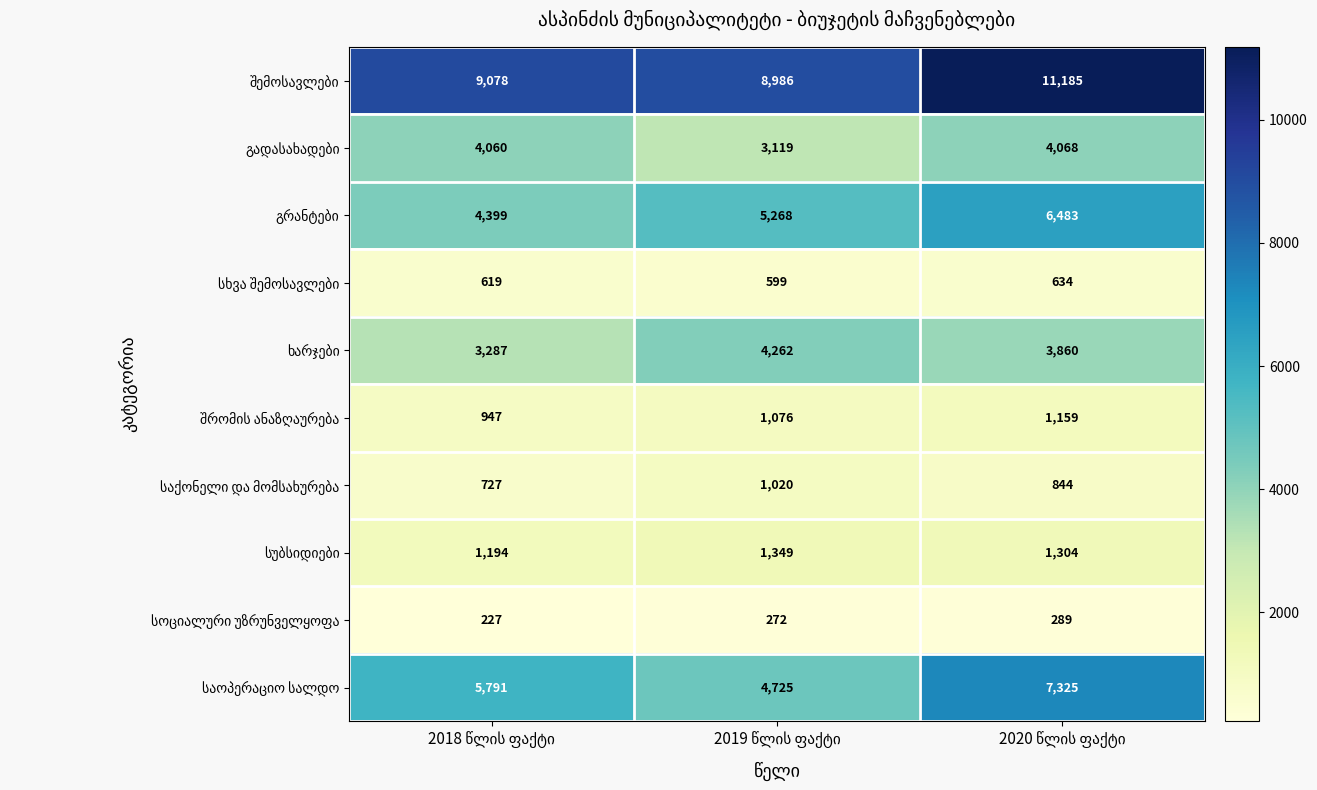

At how many categories does at least one series exceed 5715?

3